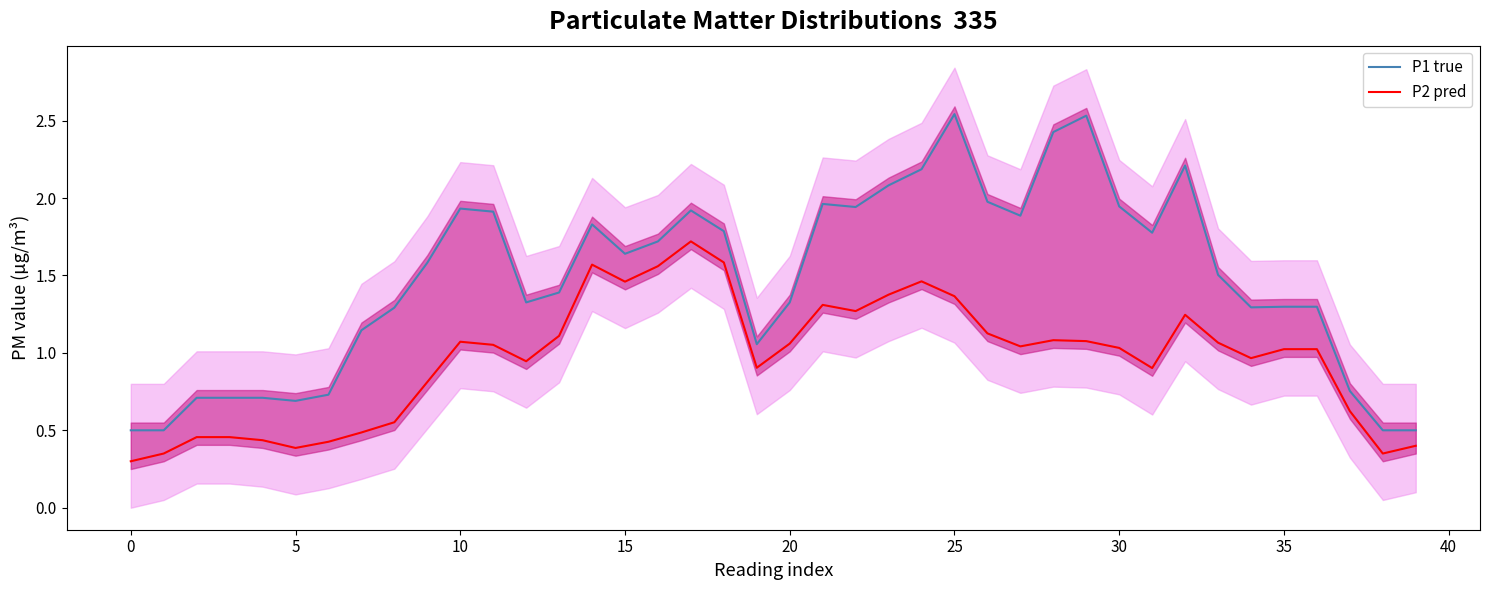

What is the difference between the maximum and minimum values in the P1 true series?

2.0